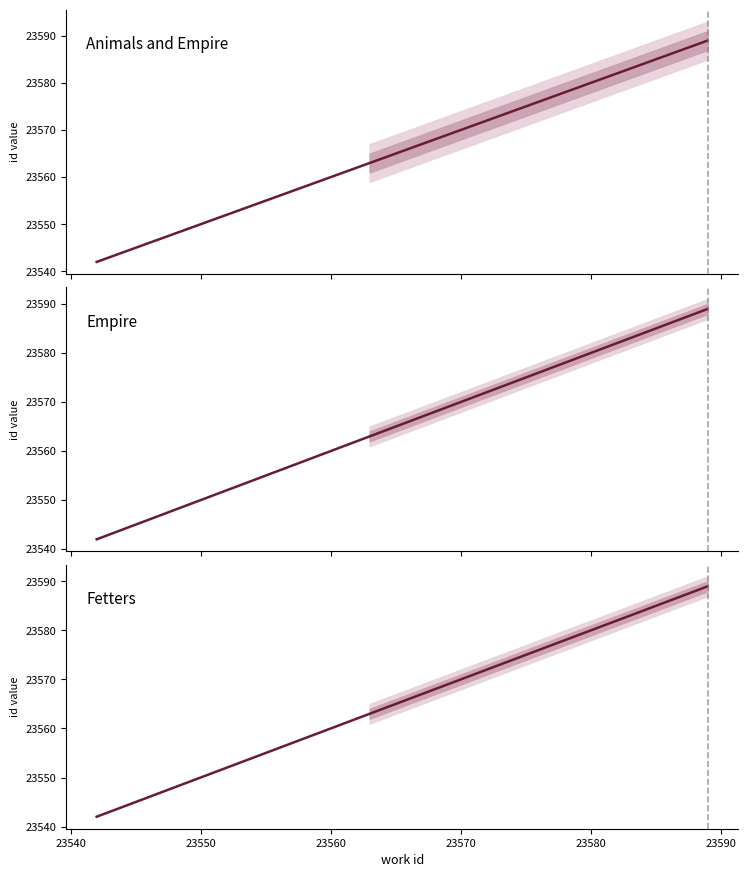

At how many categories does at least one series exceed 23586?

1